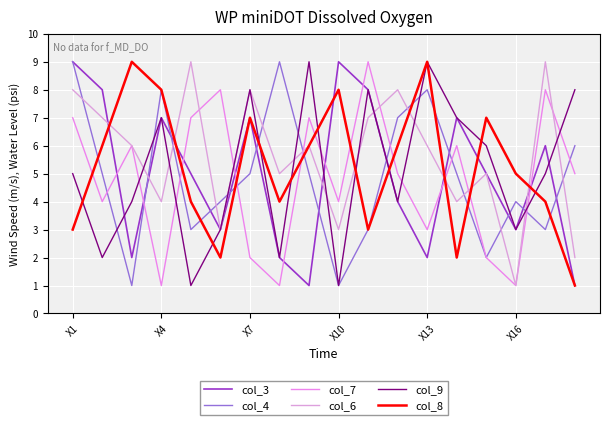

How many lines are shown in the chart?

6